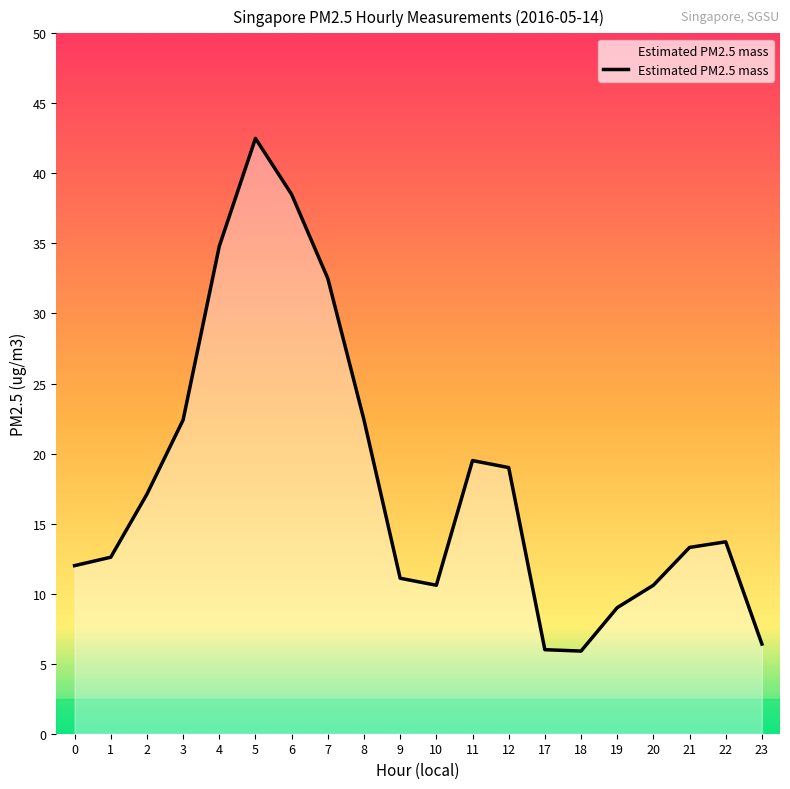

The value at 18 is 2.5. True or false?

False